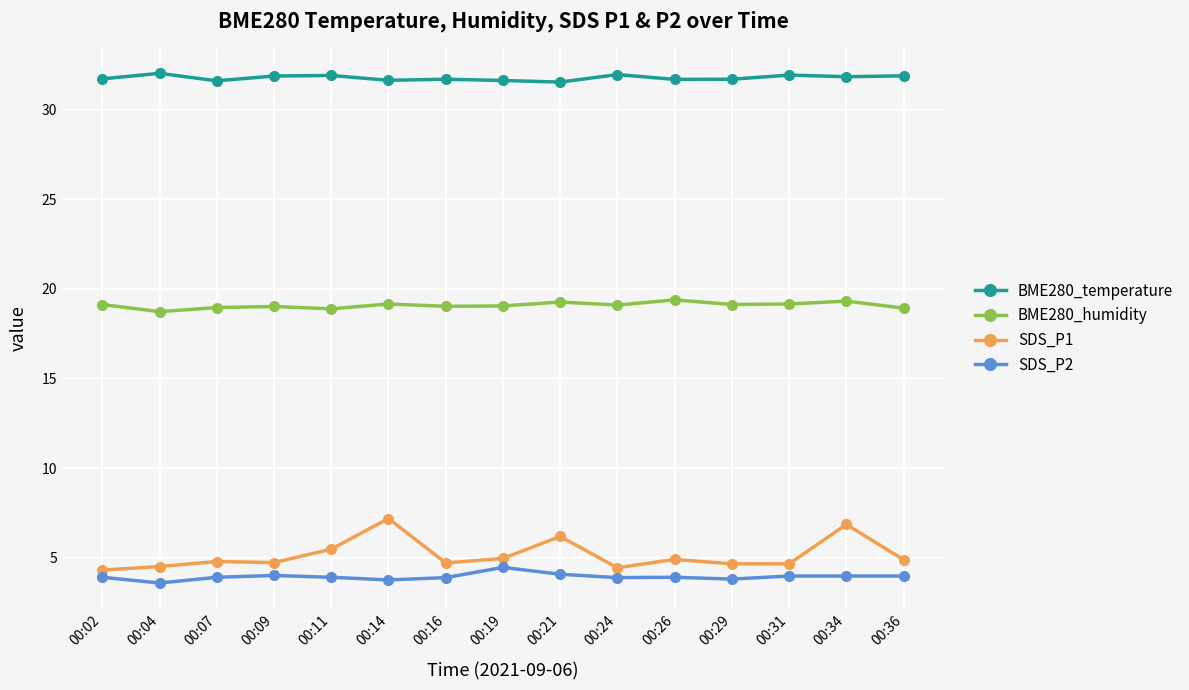

What is the sum of all SDS_P1 values?

77.1